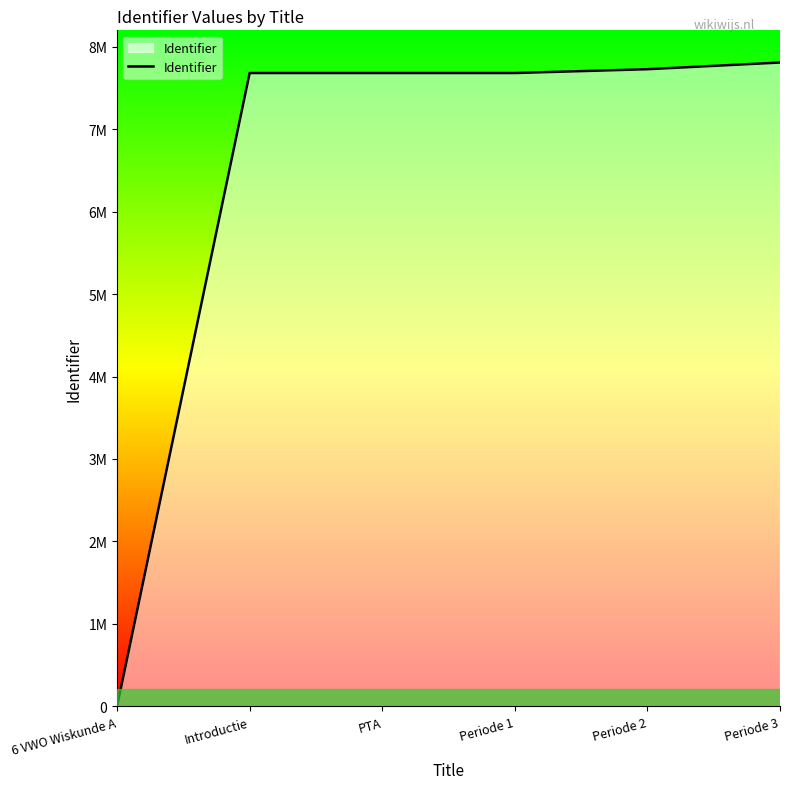

What is the sum of the values at Periode 3 and Introductie?

15487849